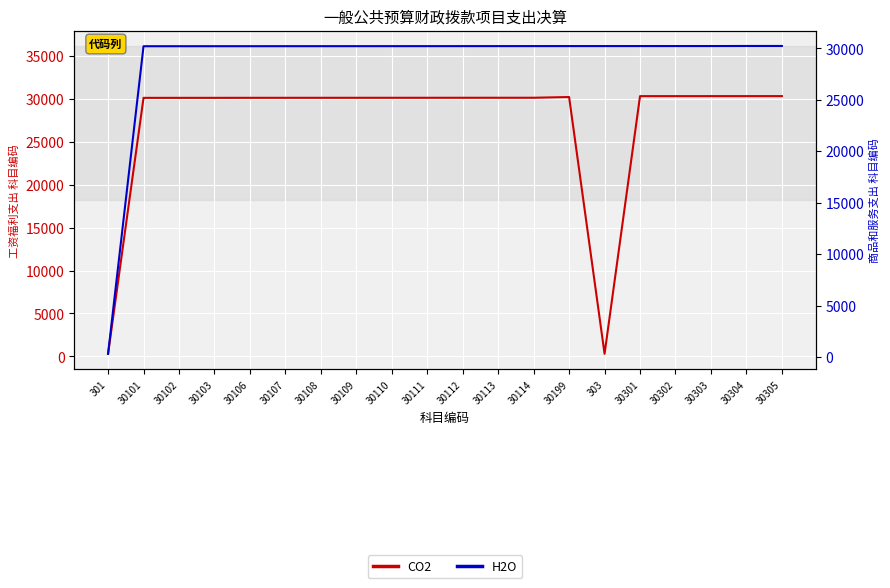

What is the label of the 14th point from the right?

30108